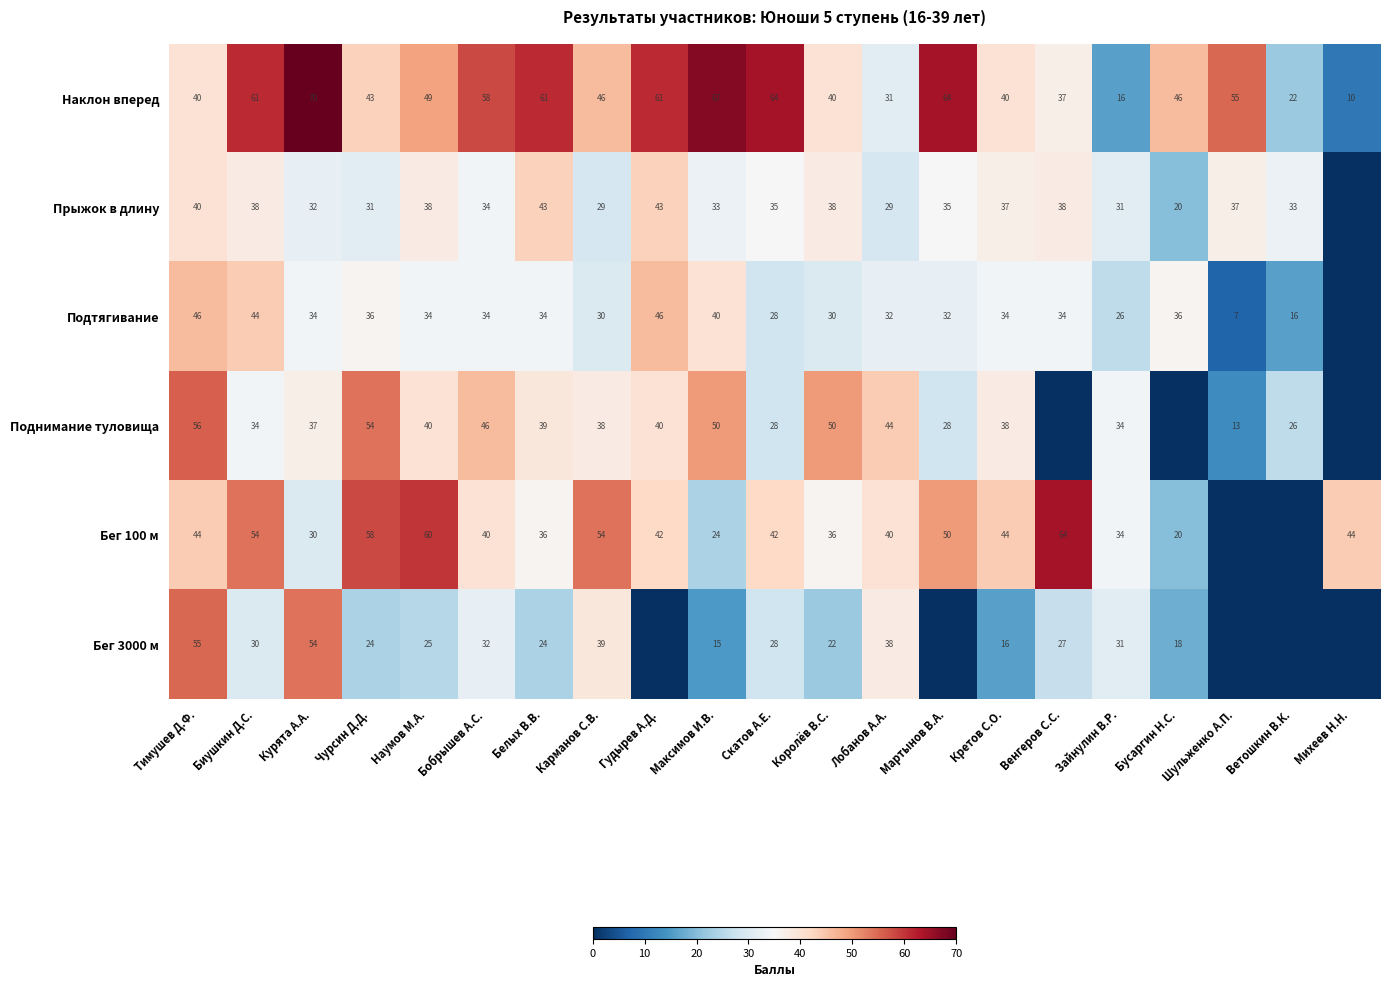

What is the difference between the Бег 100 м values at Королёв В.С. and Наумов М.А.?

24